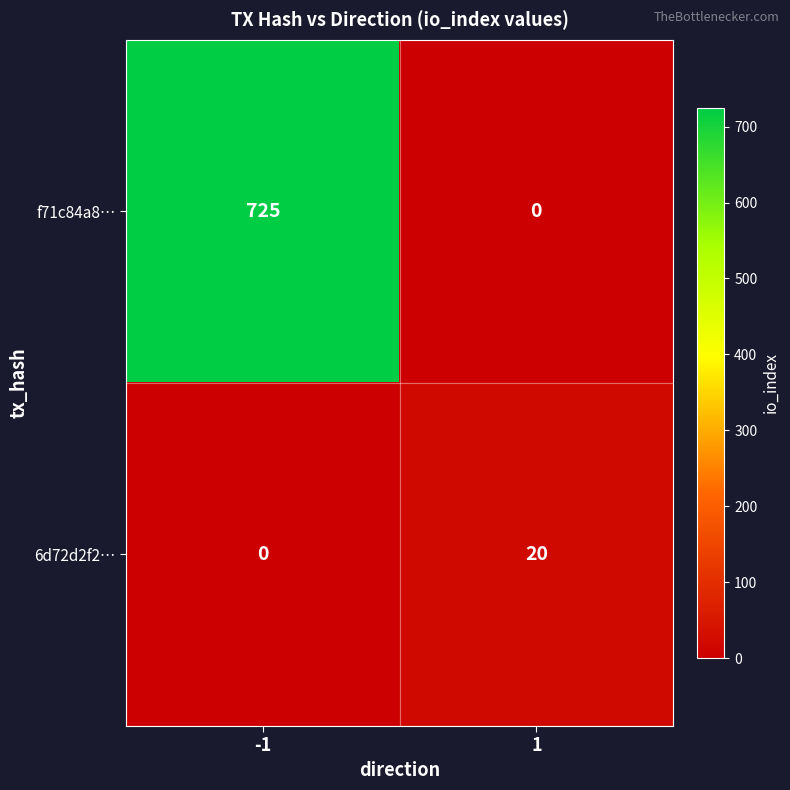

What is the sum of all f71c84a8… values?

725